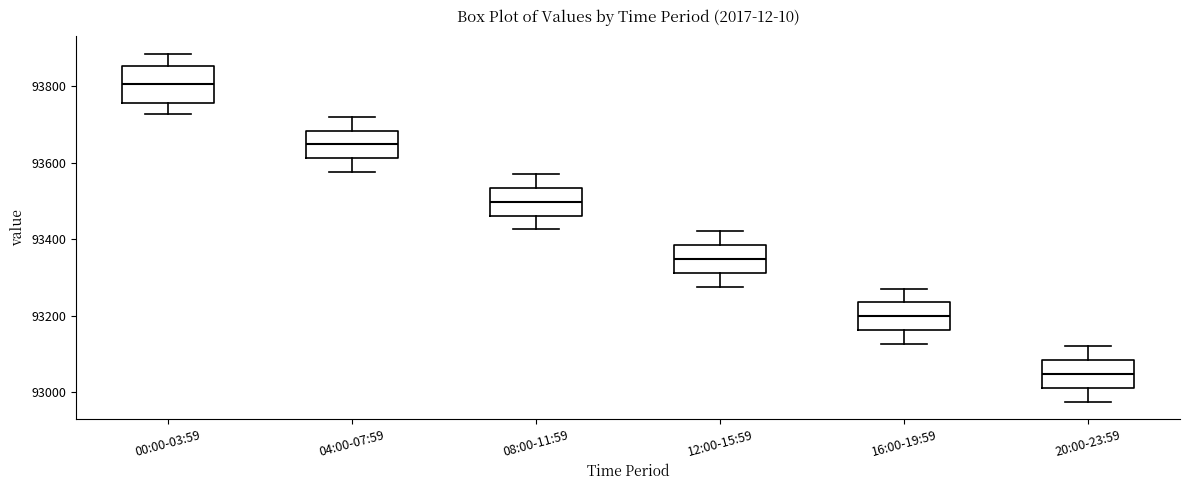

Reading left to right, read every box against the y-axis: the position of its median line, the range the box covers, and the ends of its whiskers. The values are not printed on the chart, so give them approximately, as read against the axis.

00:00-03:59: median 93800, box 93760 to 93860, whiskers 93720 to 93880
04:00-07:59: median 93640, box 93620 to 93680, whiskers 93580 to 93720
08:00-11:59: median 93500, box 93460 to 93540, whiskers 93420 to 93580
12:00-15:59: median 93340, box 93320 to 93380, whiskers 93280 to 93420
16:00-19:59: median 93200, box 93160 to 93240, whiskers 93120 to 93280
20:00-23:59: median 93040, box 93020 to 93080, whiskers 92980 to 93120